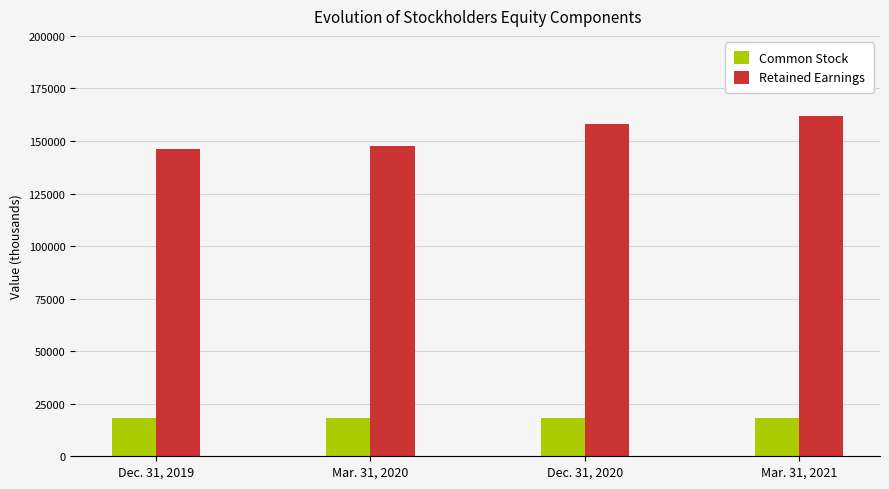

True or false: Retained Earnings has a value of 158217 at Dec. 31, 2020.

True